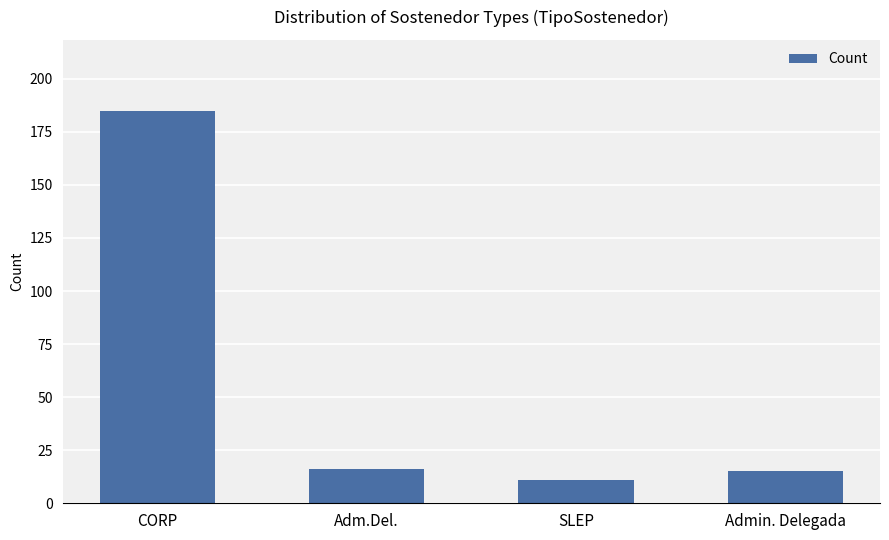

Reading left to right, list all the values displayed in this chart.

CORP=185	Adm.Del.=16	SLEP=11	Admin. Delegada=15